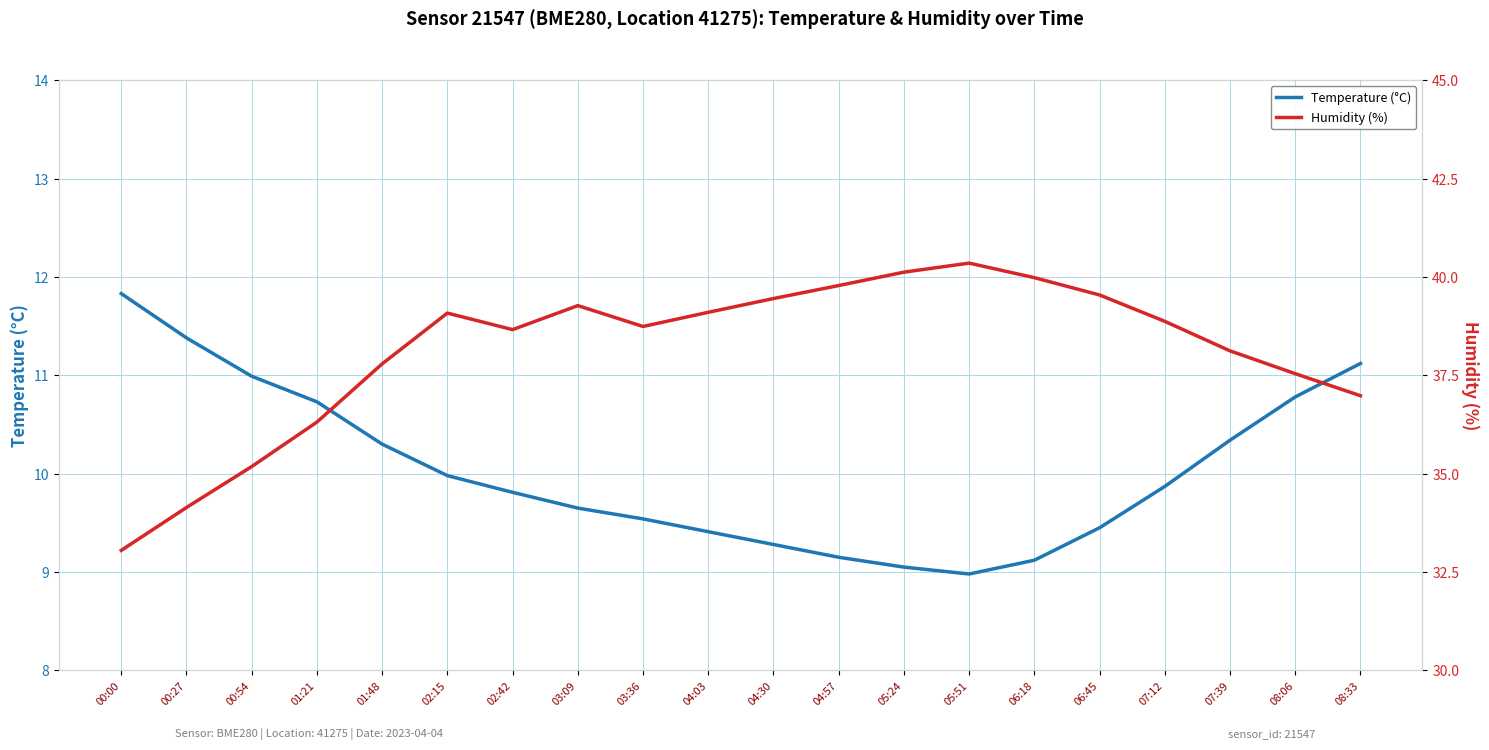

What is the difference between the highest and lowest values at 00:27?

22.8